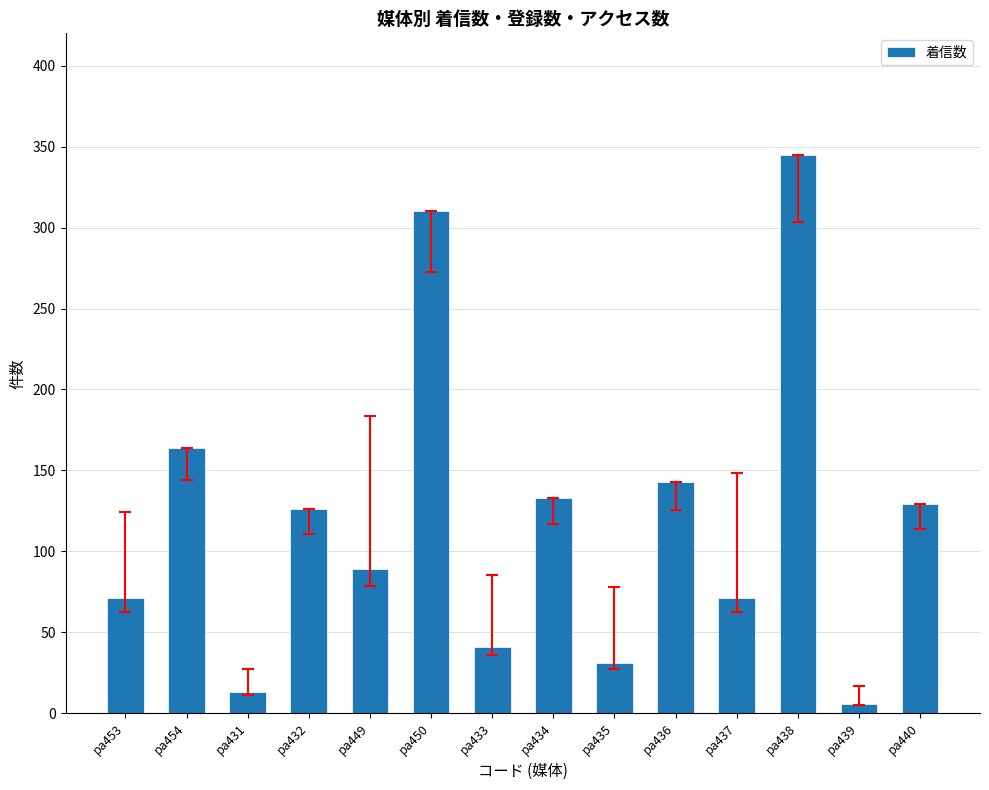

The chart shows a value of 143 at pa436. True or false?

True